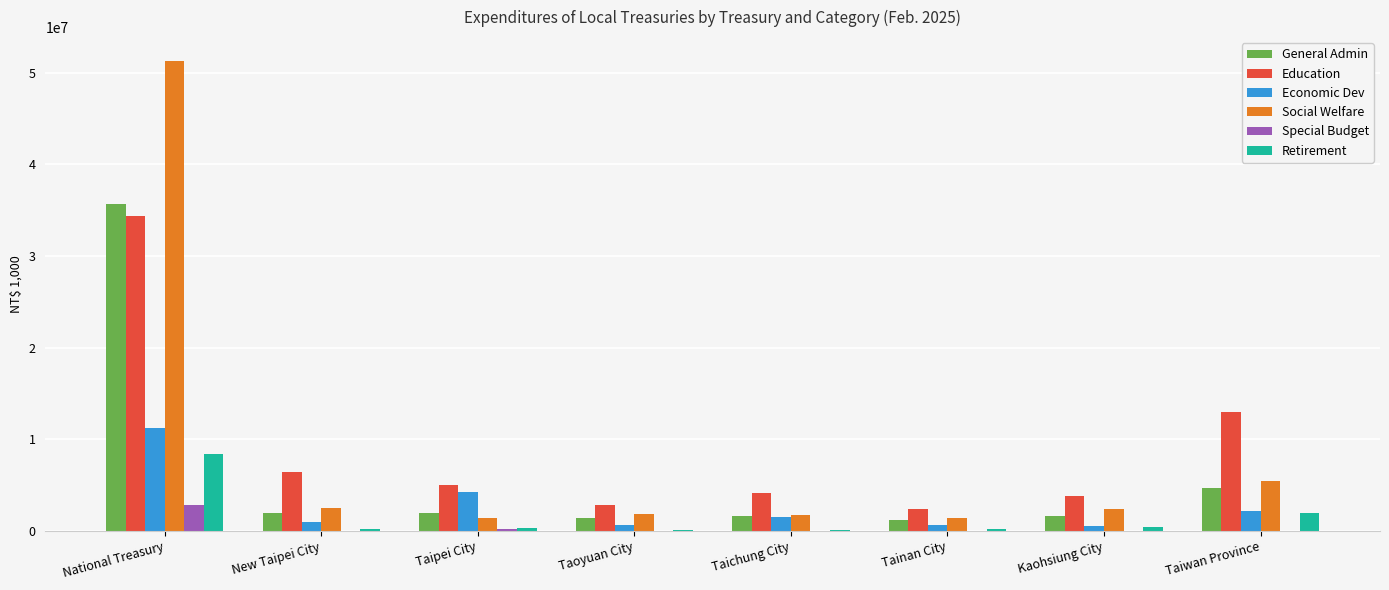

Read the Special Budget value at Taipei City, to the nearest 50.

239350